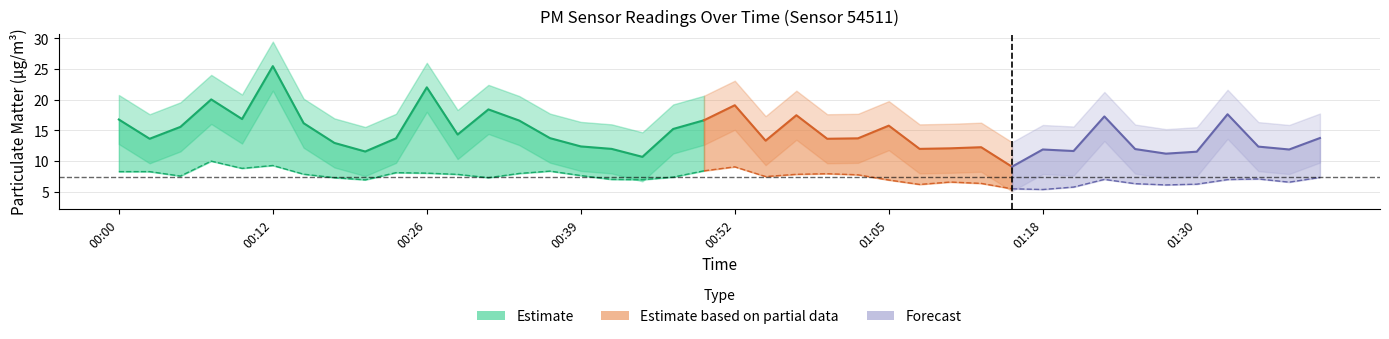

What value does the data have at 14?

13.7